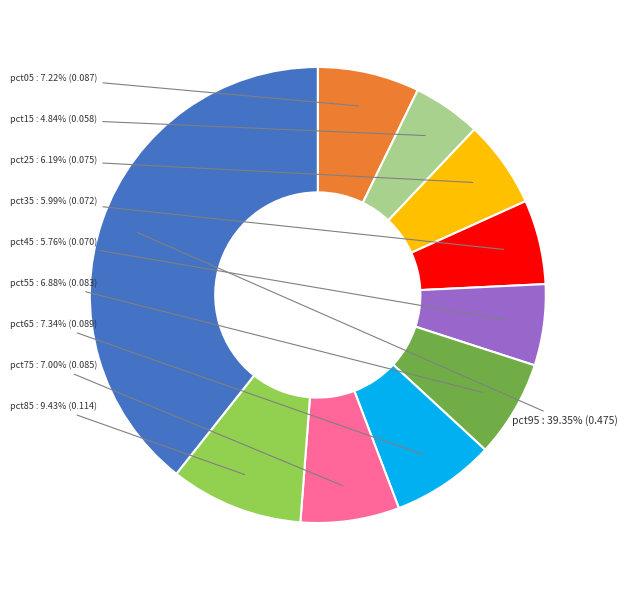

Is there any slice that represents more than half of the pie?

No